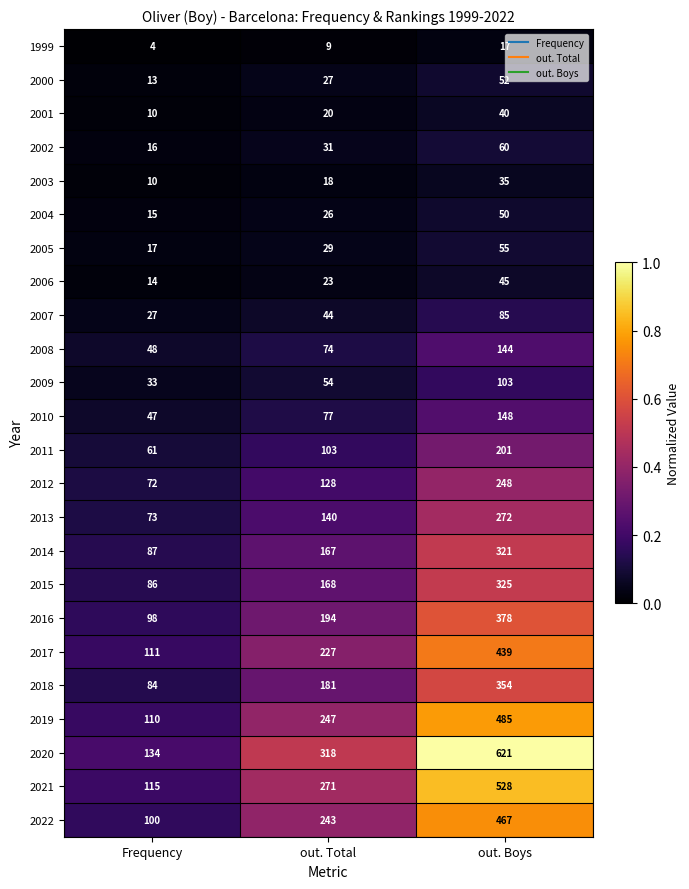

At which category is the sum across all series the highest?

out. Boys